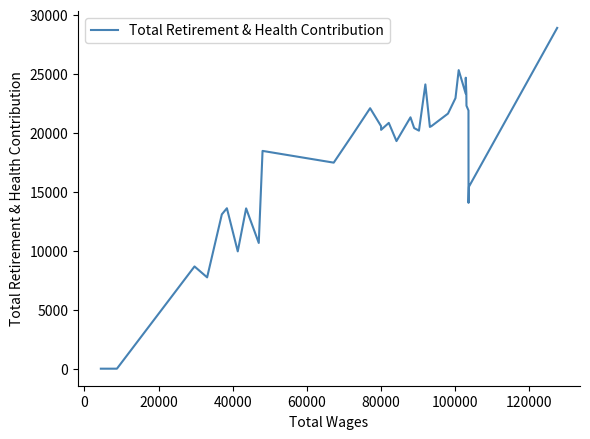

What is the sum of all values?

606860